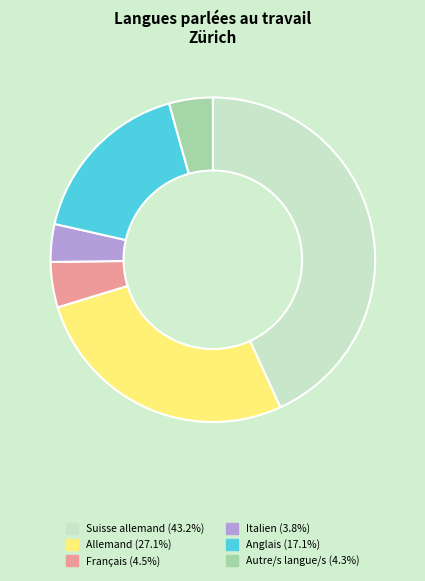

What is the smallest slice in the pie chart?

Italien